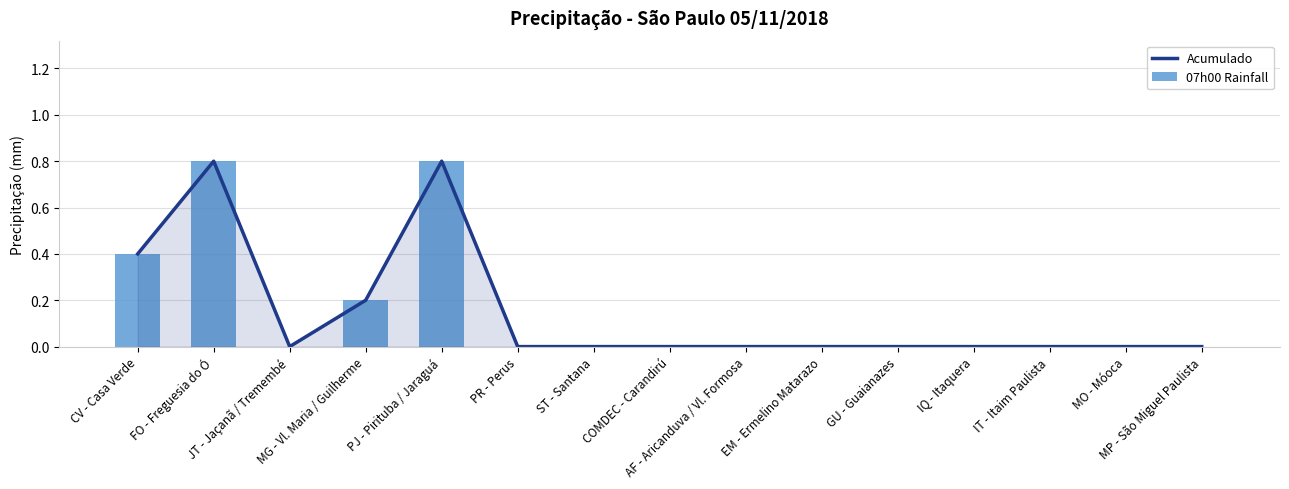

Rank the categories by 07h00 Rainfall value from lowest to highest.

JT - Jaçanã / Tremembé, PR - Perus, ST - Santana, COMDEC - Carandirú, AF - Aricanduva / Vl. Formosa, EM - Ermelino Matarazo, GU - Guaianazes, IQ - Itaquera, IT - Itaim Paulista, MO - Móoca, MP - São Miguel Paulista, MG - Vl. Maria / Guilherme, CV - Casa Verde, FO - Freguesia do Ó, PJ - Pirituba / Jaraguá